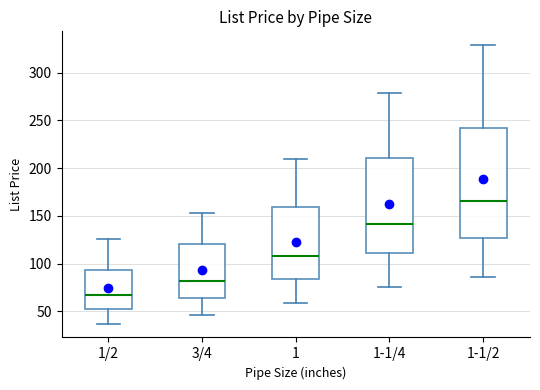

Reading left to right, read every box against the y-axis: the position of its median line, the range the box covers, and the ends of its whiskers. The values are not printed on the chart, so give them approximately, as read against the axis.

1/2: median 65, box 55 to 95, whiskers 35 to 125
3/4: median 80, box 65 to 120, whiskers 45 to 155
1: median 110, box 85 to 160, whiskers 60 to 210
1-1/4: median 140, box 110 to 210, whiskers 75 to 280
1-1/2: median 165, box 125 to 240, whiskers 85 to 330